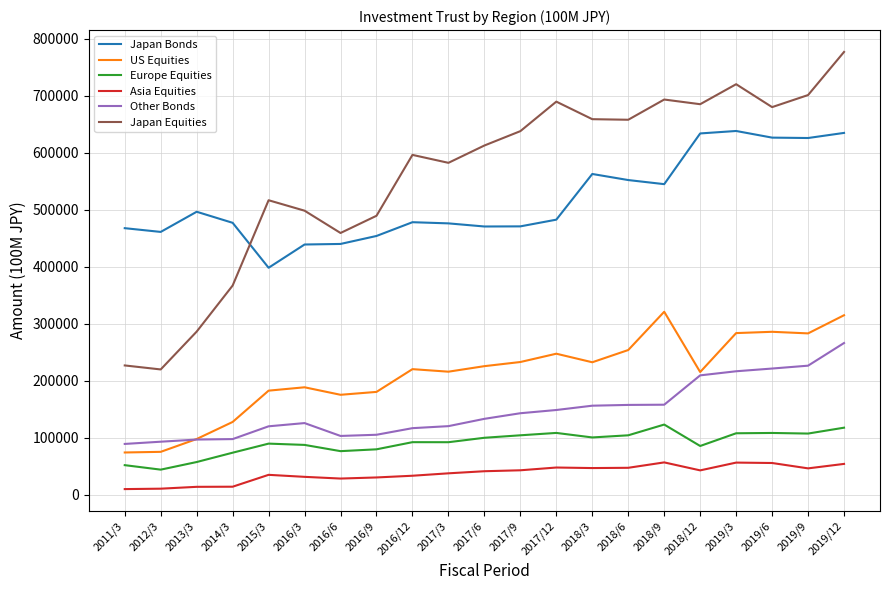

True or false: Japan Bonds and Other Bonds intersect in this chart.

False